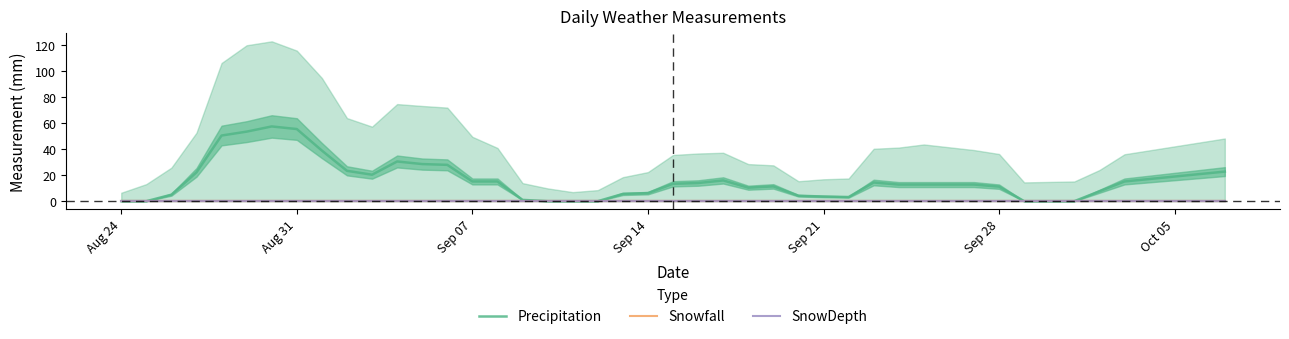

True or false: Snowfall has more than 2 interior local peaks.

False